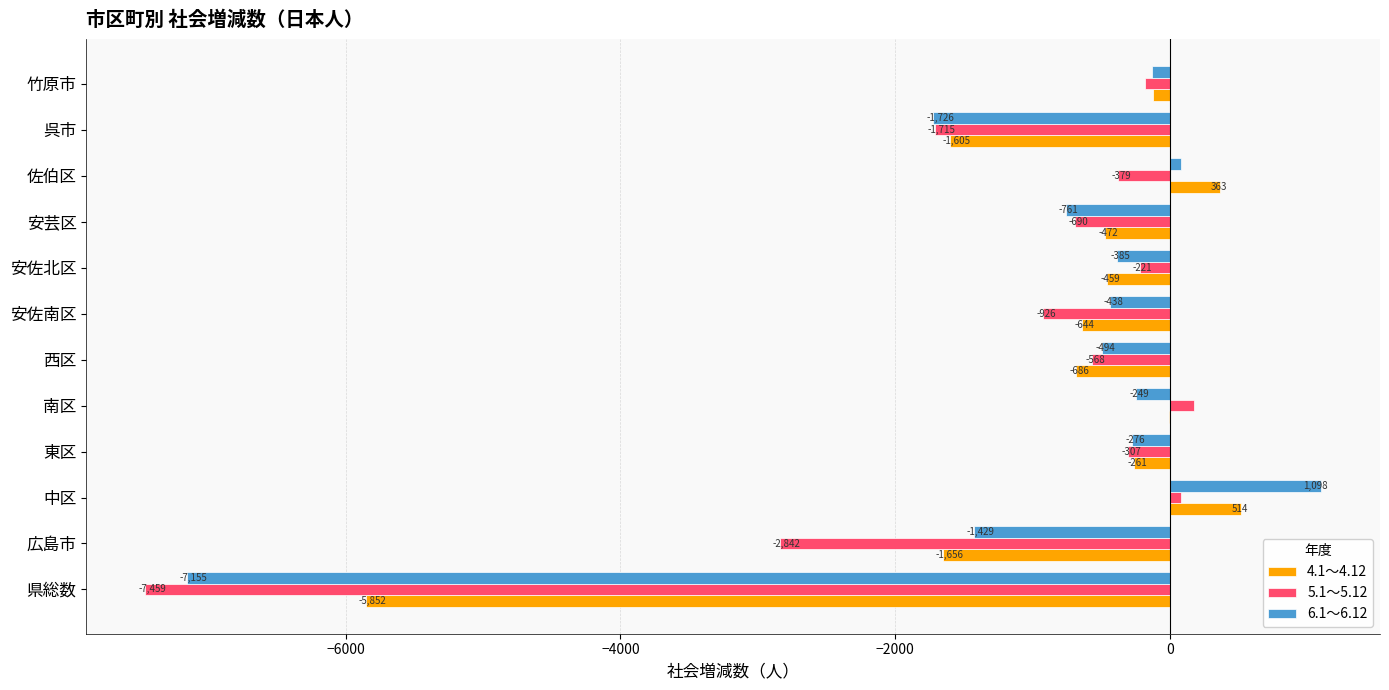

How many values in 5.1～5.12 are above zero?

2